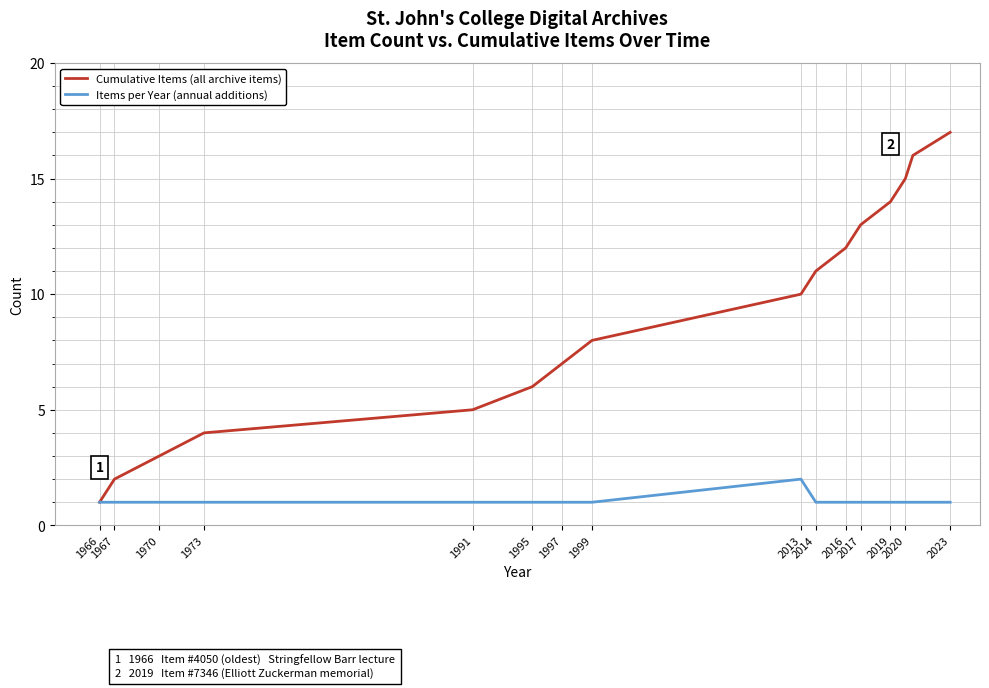

What is the maximum value shown in the chart?

17